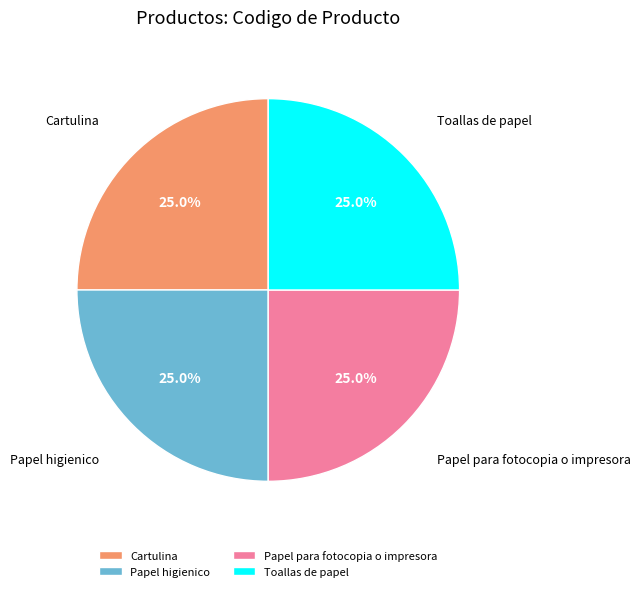

To the nearest percent, what percentage of the pie is Papel higienico?

25%